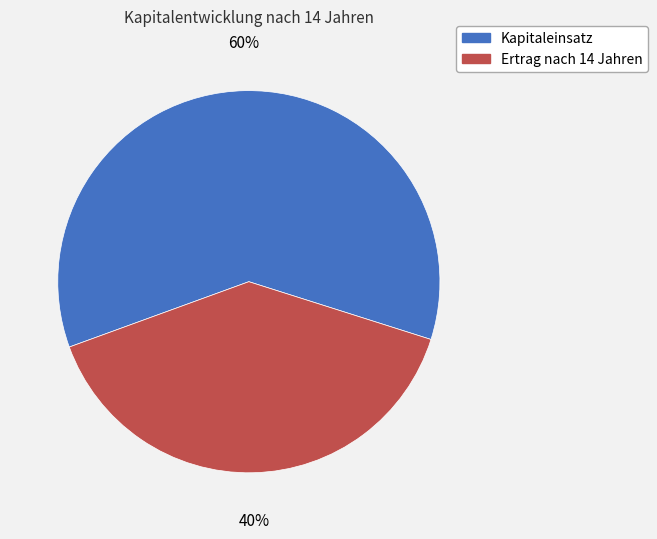

How many segments does this pie chart have?

2